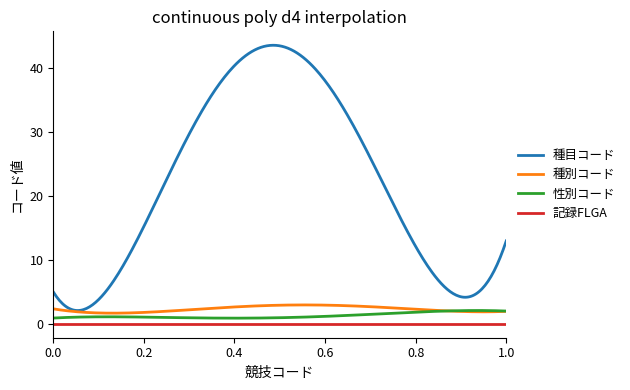

True or false: 記録FLGA and 種目コード intersect in this chart.

False